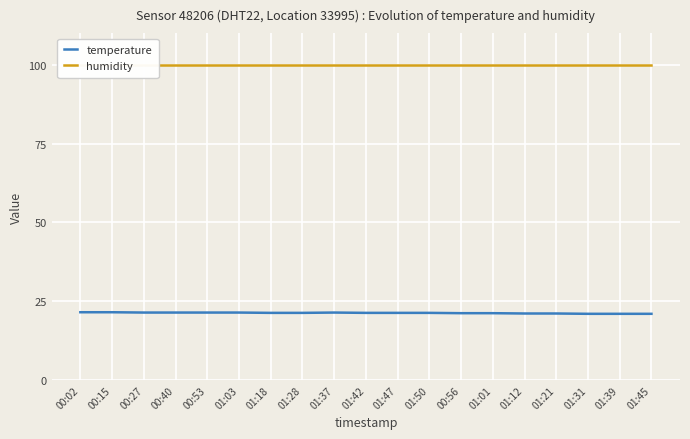

What is the smallest value displayed?

21.0